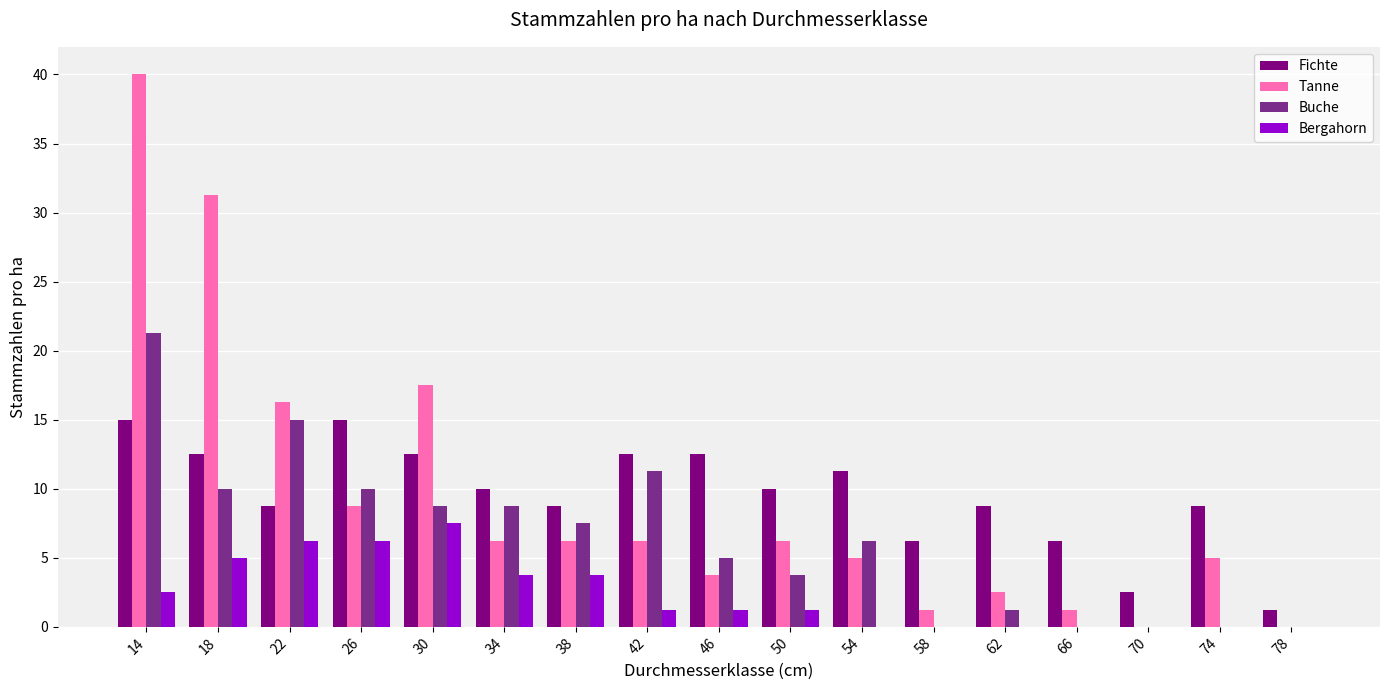

What value does the Fichte series have at 26?

15.0